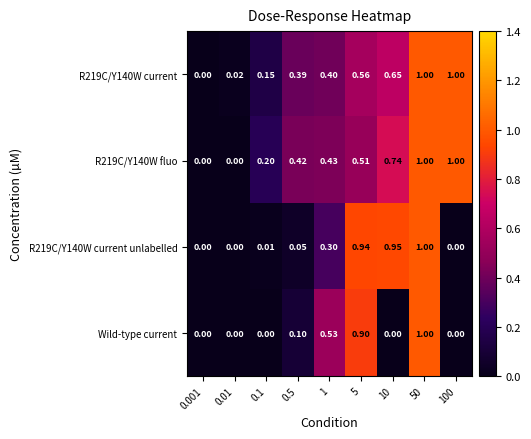

Rank the series at 0.5 from lowest to highest value.

R219C/Y140W current unlabelled, Wild-type current, R219C/Y140W current, R219C/Y140W fluo